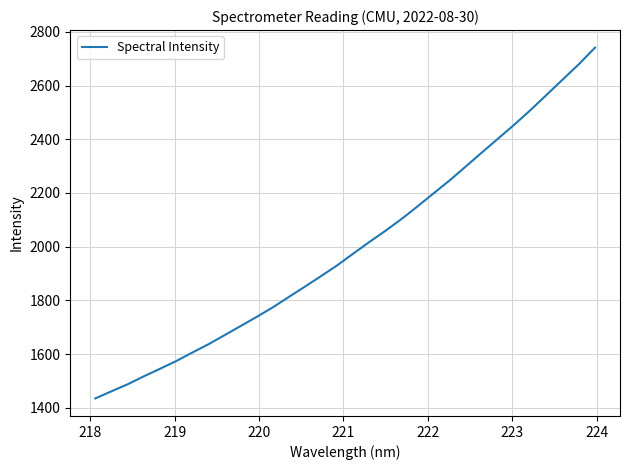

What is the difference between the maximum and minimum values?

1305.9